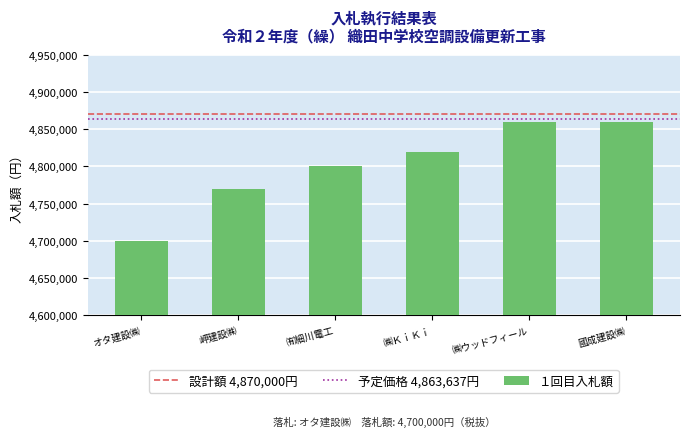

What is the smallest value displayed?

4700000